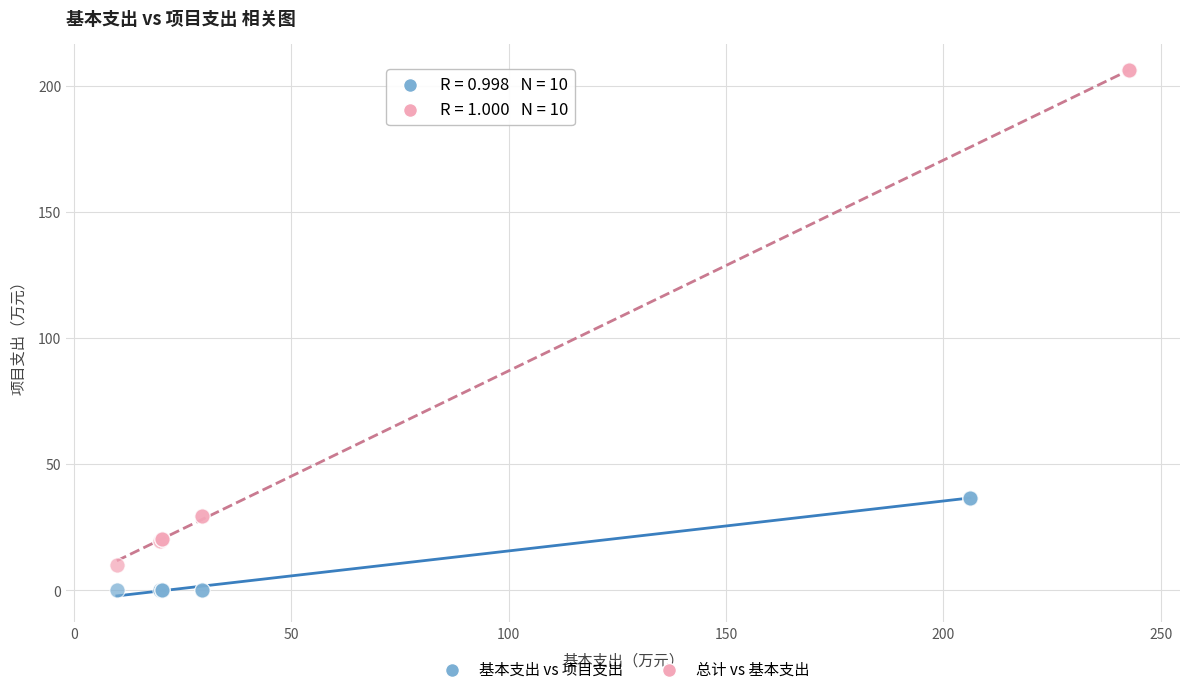

Which series contains the lowest Y value?

基本支出 vs 项目支出